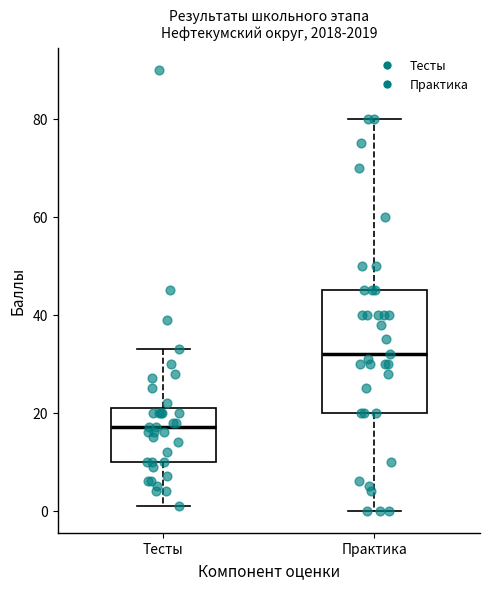

Where does the upper whisker of the box for Практика end on the y-axis? The values are not printed on the chart, so give them approximately, as read against the axis.

80